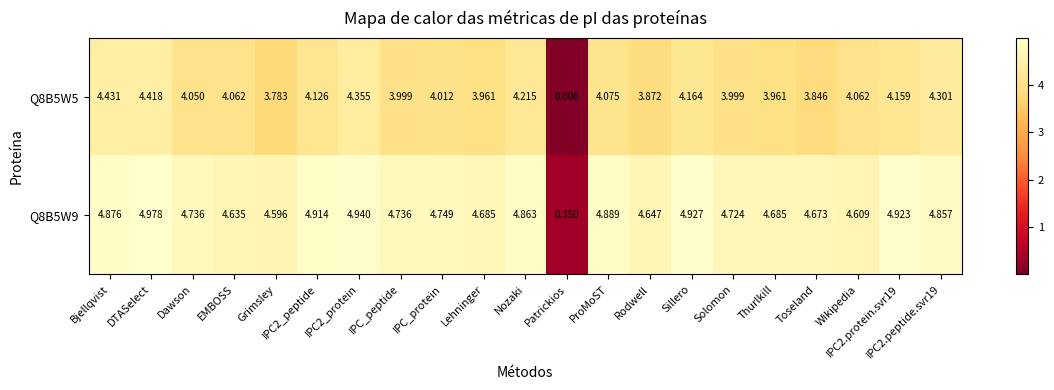

Which label corresponds to the smallest value in the chart?

Patrickios